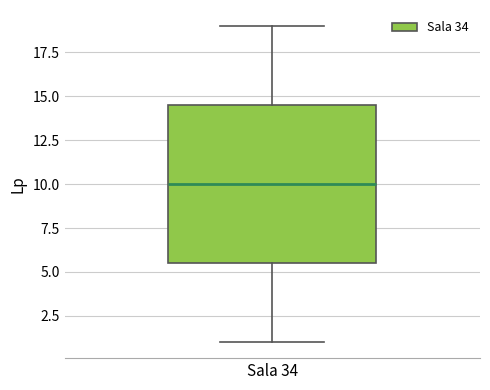

Transcribe this box plot: give where the median line is, the range the box spans, and where the two whiskers end, as read against the y-axis. The values are not printed on the chart, so give them approximately, as read against the axis.

median 10.0, box 5.5 to 14.5, whiskers 1.0 to 19.0